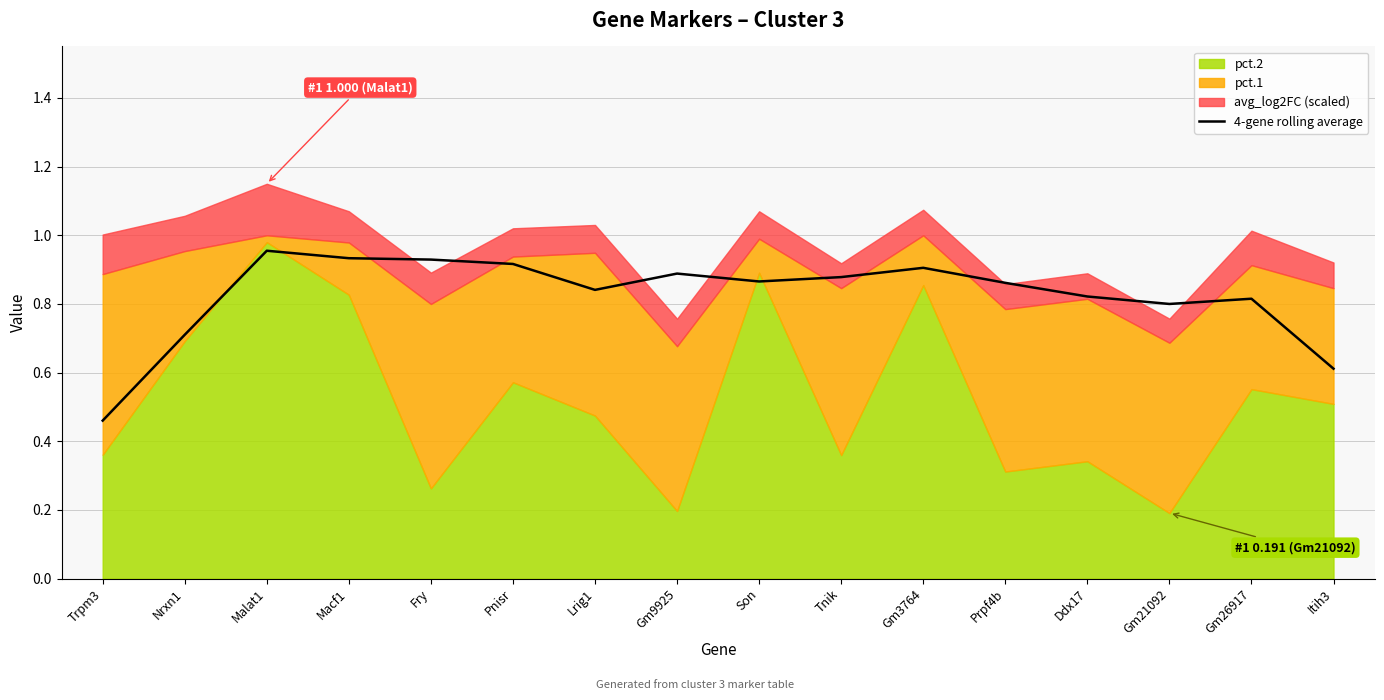

At which category does the data reach its first local peak?

Malat1